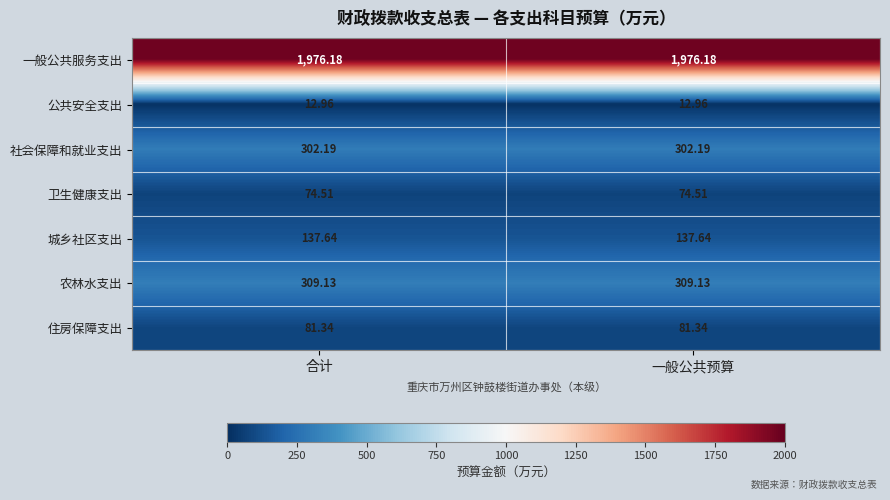

Rank the series by their maximum value, from lowest to highest.

公共安全支出, 卫生健康支出, 住房保障支出, 城乡社区支出, 社会保障和就业支出, 农林水支出, 一般公共服务支出